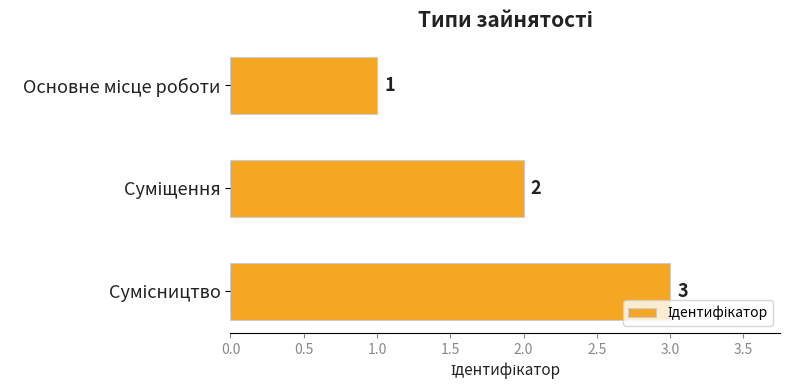

Count the values in the range 1 to 3.

3